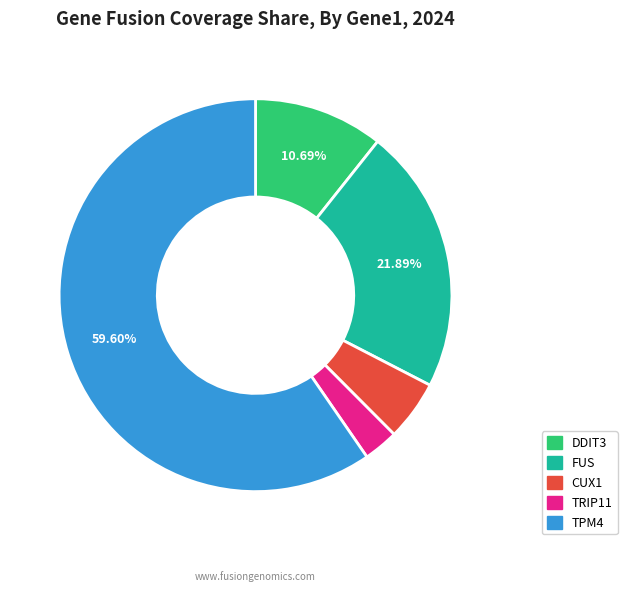

Do CUX1 and TRIP11 together represent more than half of the pie?

No